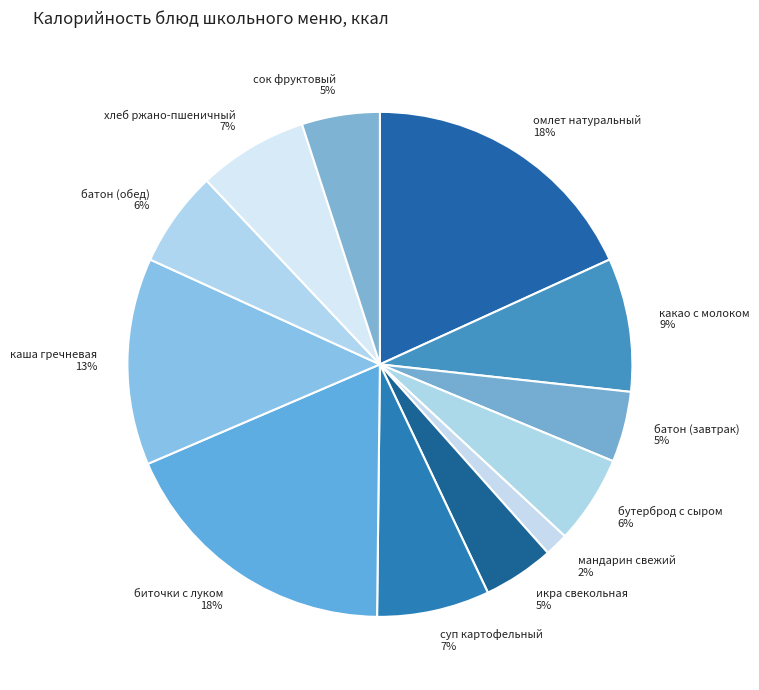

What is the ratio of the value at суп картофельный to the value at какао с молоком?

0.8